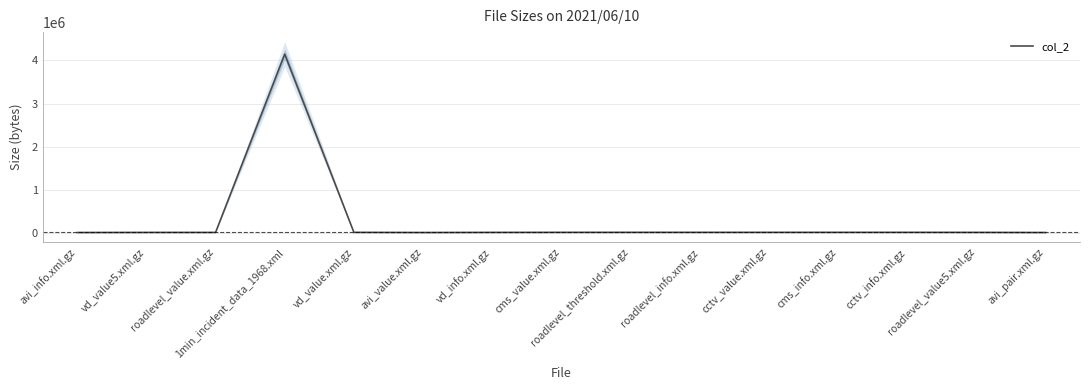

Is this an area chart (filled region under the line)?

No